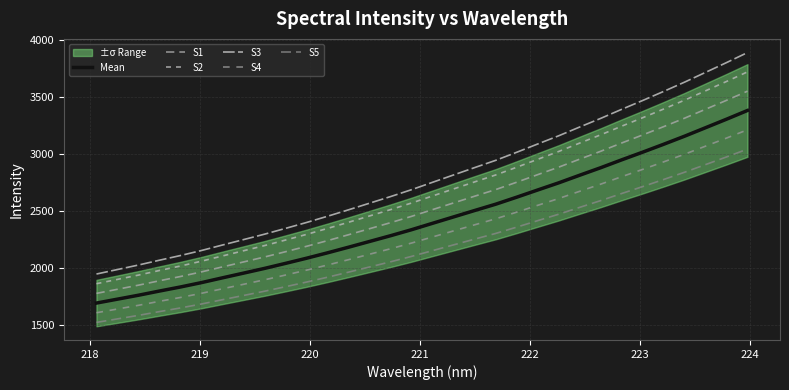

What is the label of the 29th point from the right?

220